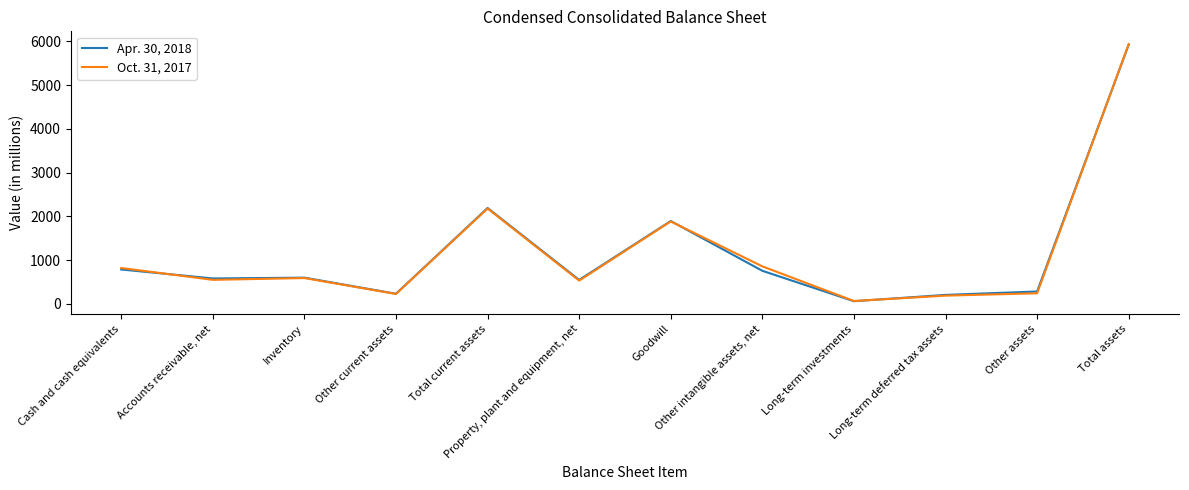

What is the difference between the maximum and second lowest values in the Oct. 31, 2017 series?

5747